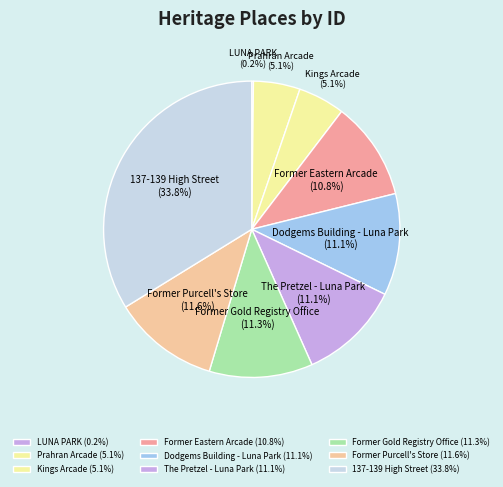

Is it true that Prahran Arcade is 5% of the pie?

True